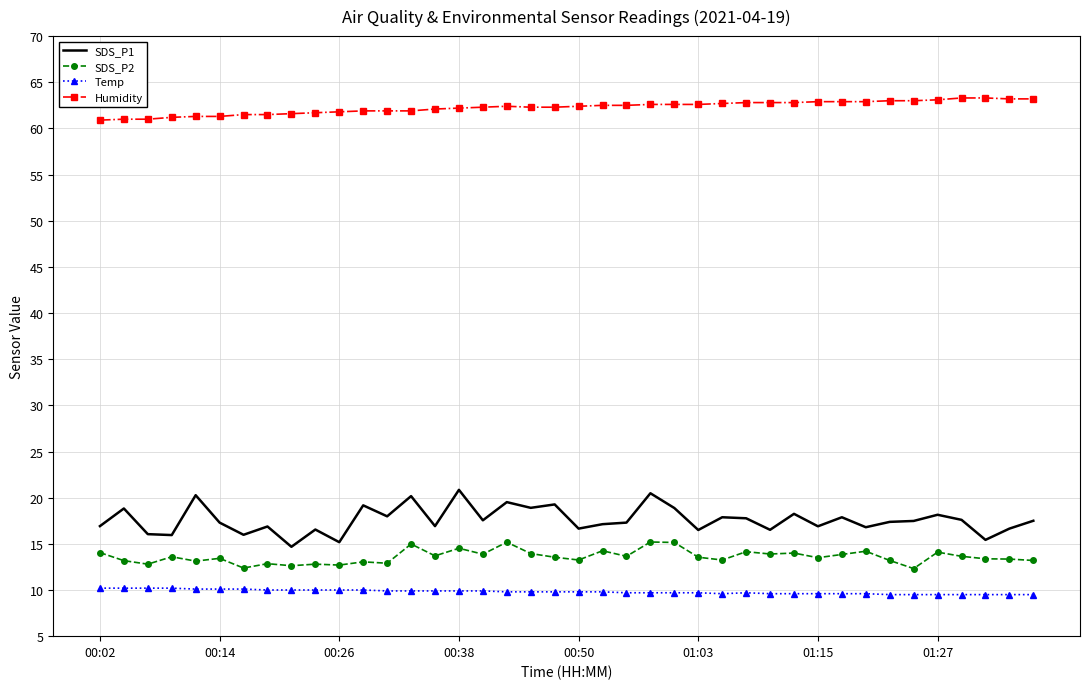

True or false: SDS_P1 and SDS_P2 cross at least once.

False